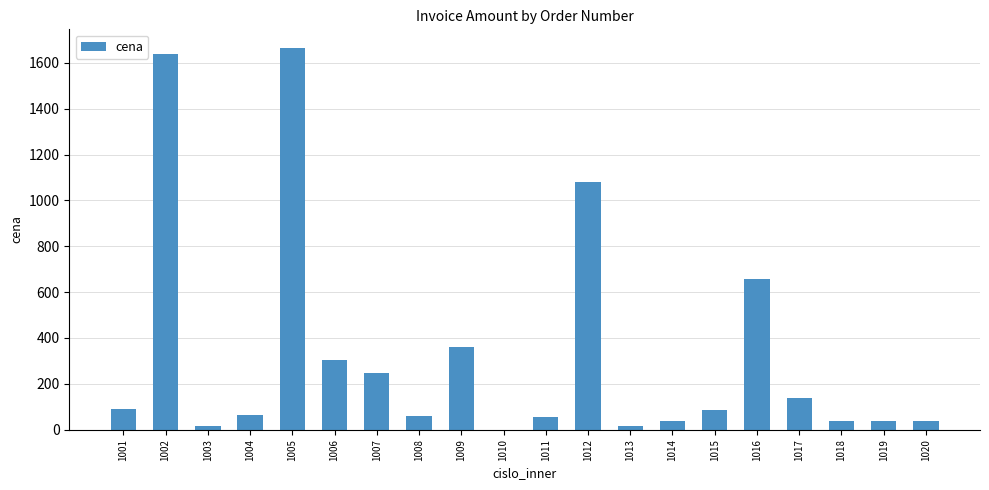

What is the greatest value displayed?

1662.8